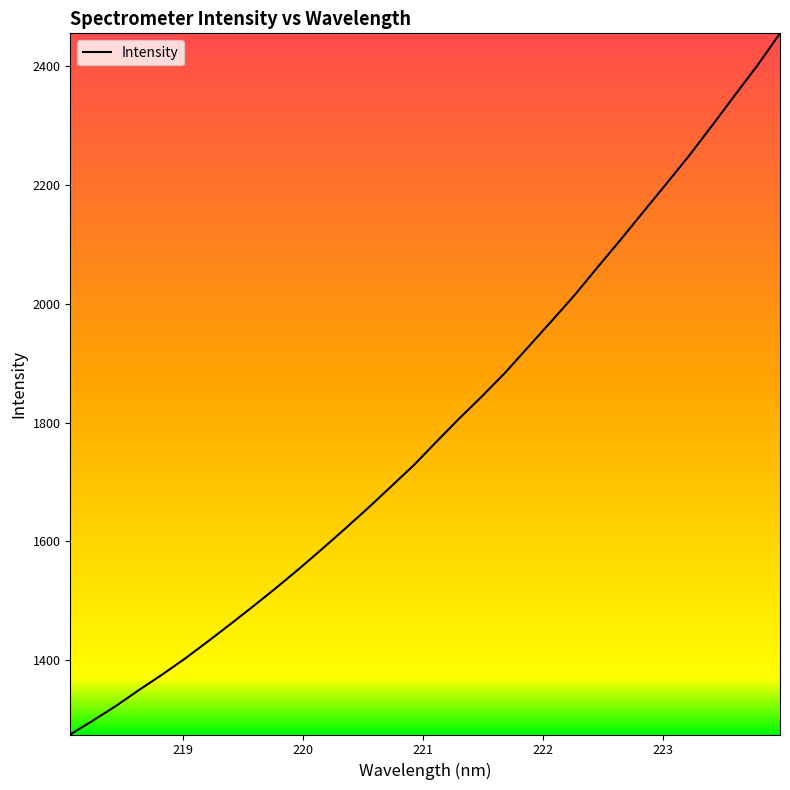

Does the chart have visible grid lines?

No